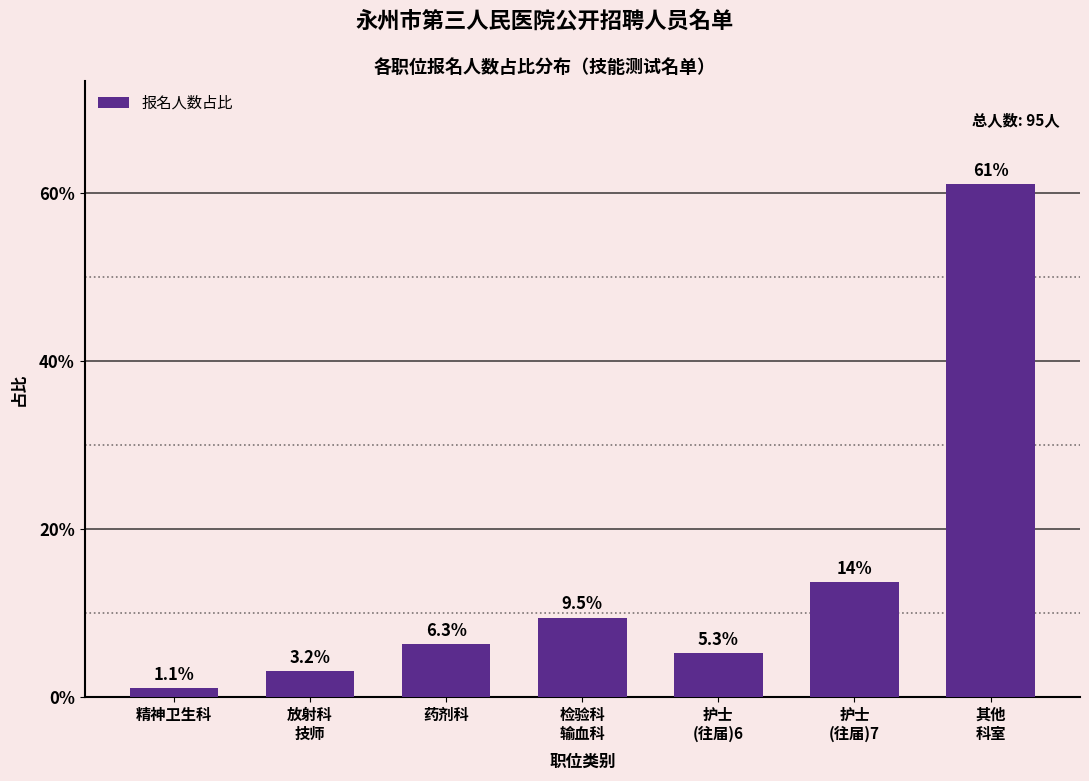

Reading left to right, list all the values displayed in this chart.

1.1	3.2	6.3	9.5	5.3	13.7	61.1